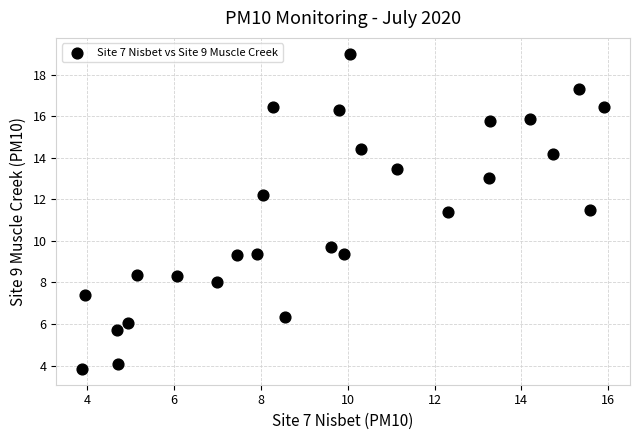

What is the range of X values (max minus min)?

12.0